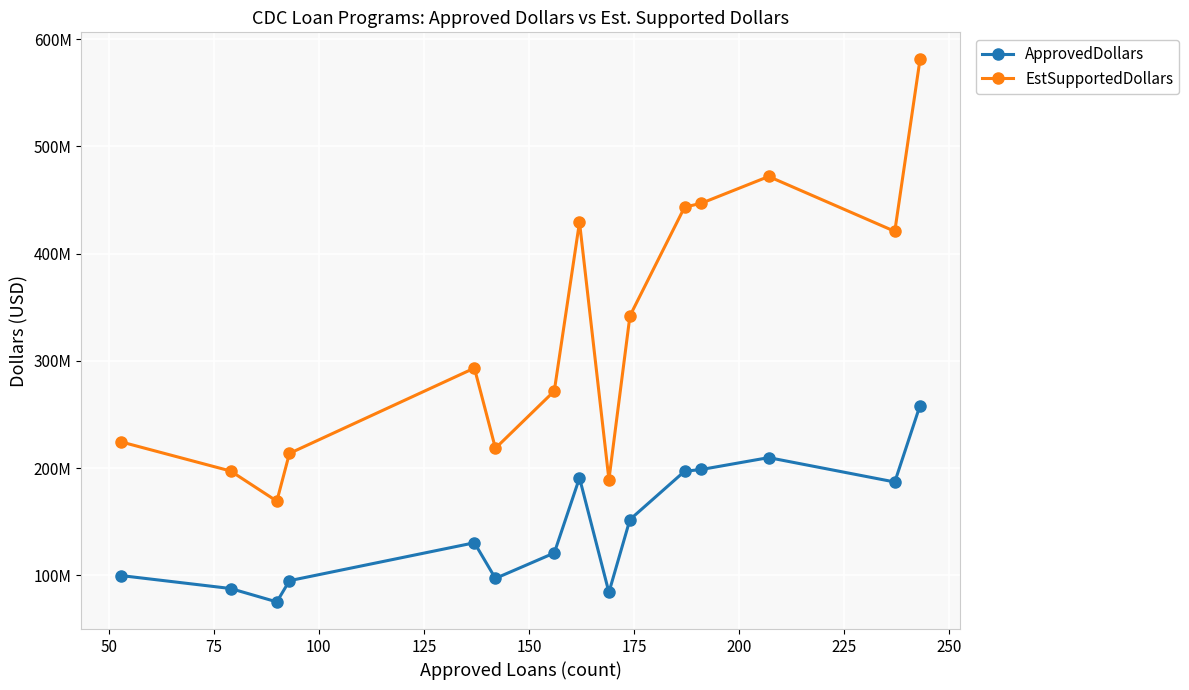

Does the chart have visible grid lines?

Yes